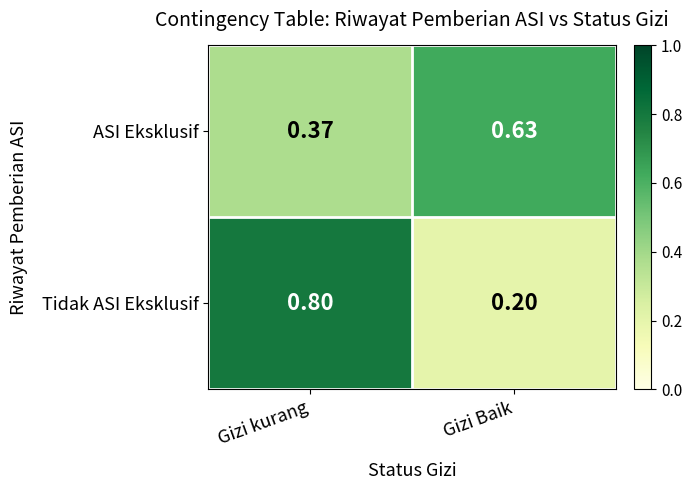

At which label does ASI Eksklusif reach its minimum?

Gizi kurang